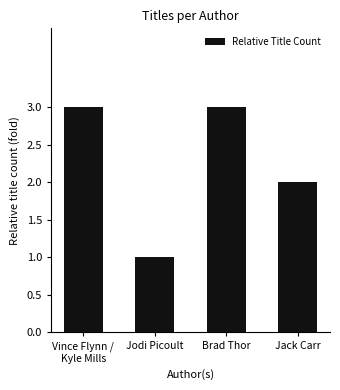

What is the sum of all values?

9